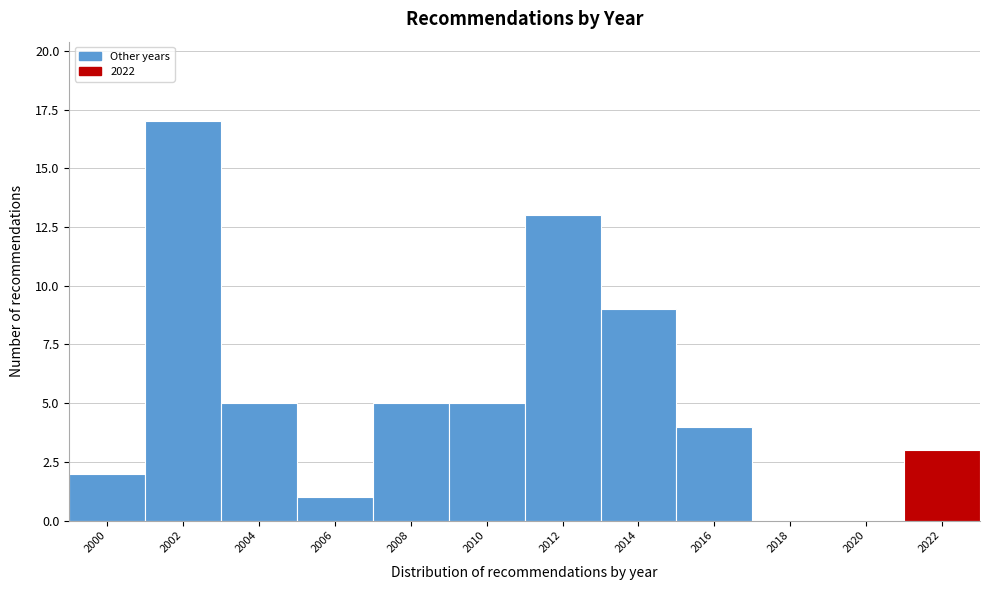

Reading right to left, transcribe all the data shown in this chart.

2022=3	2020=0	2018=0	2016=4	2014=9	2012=13	2010=5	2008=5	2006=1	2004=5	2002=17	2000=2